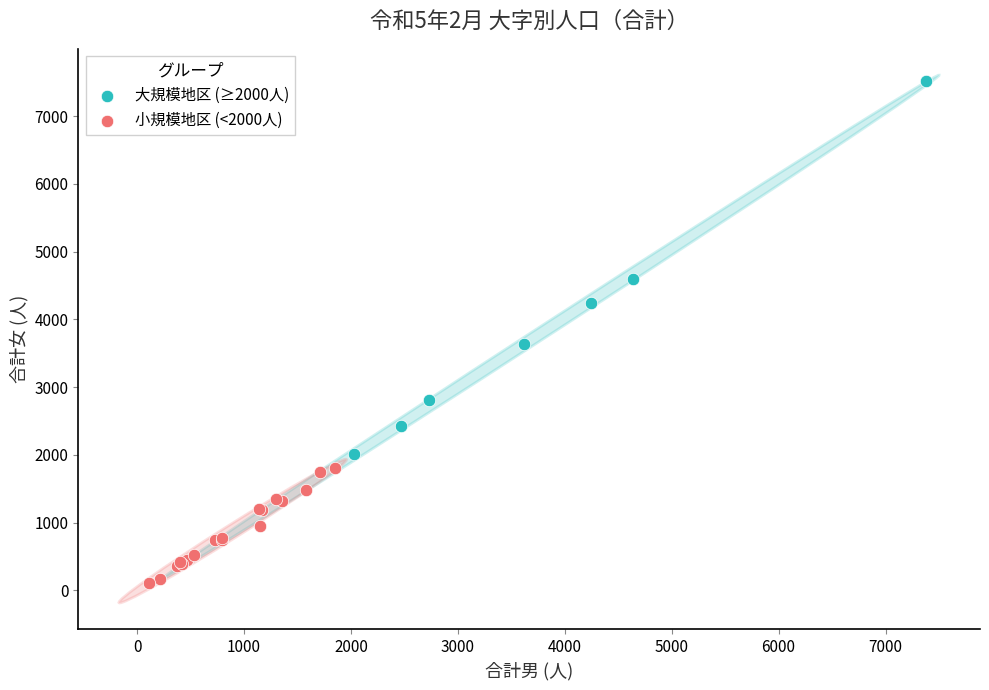

Which series contains the highest Y value?

大規模地区 (≥2000人)